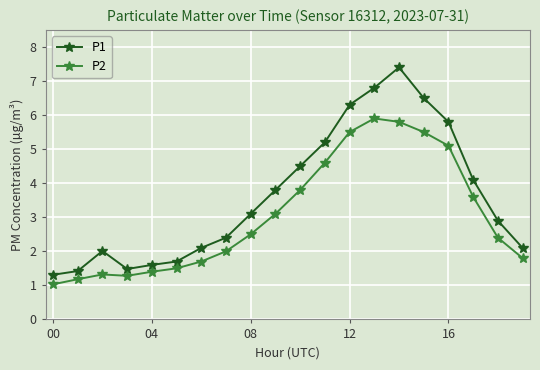

How many lines are shown in the chart?

2